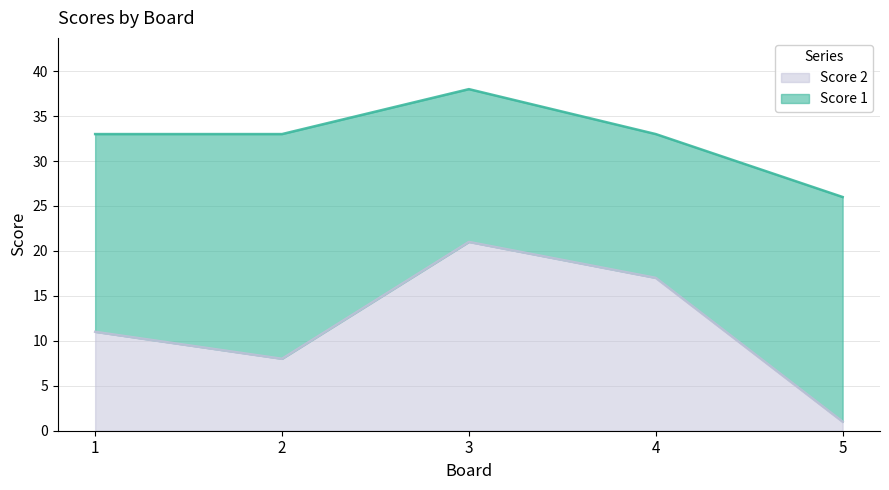

Rank the categories by value from lowest to highest.

5, 2, 1, 4, 3